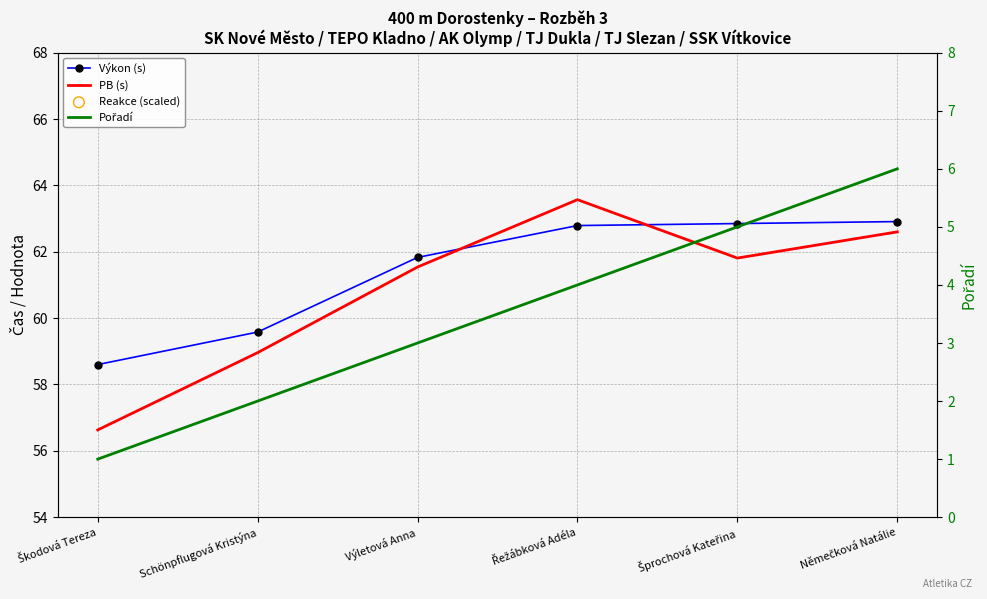

At which category is the sum across all series the highest?

Němečková Natálie